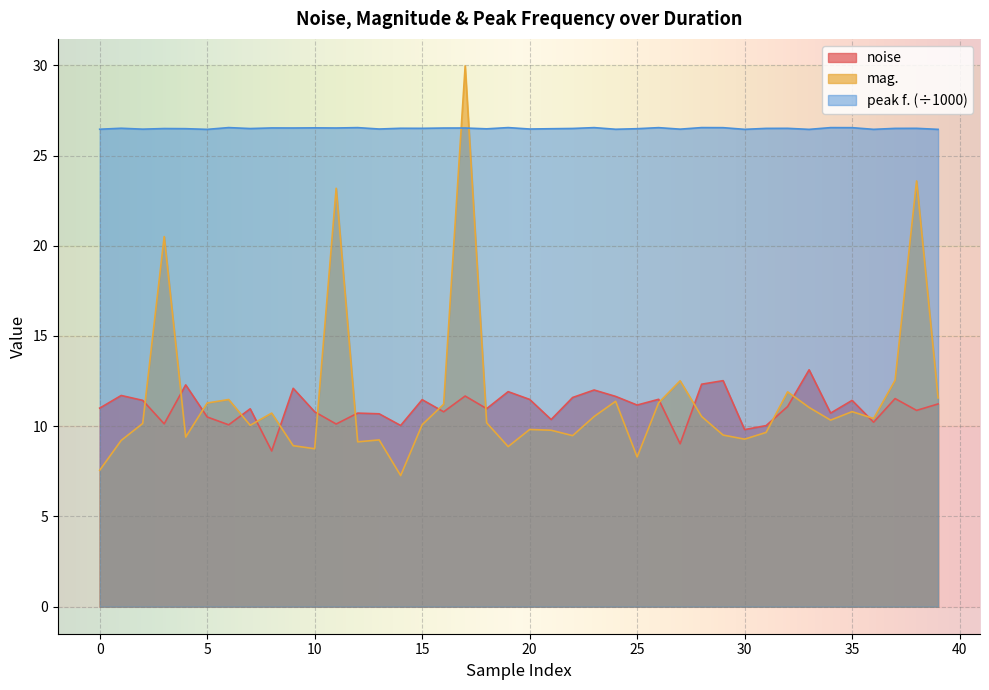

What is the sum of the mag. values at 38 and 21?

33.4